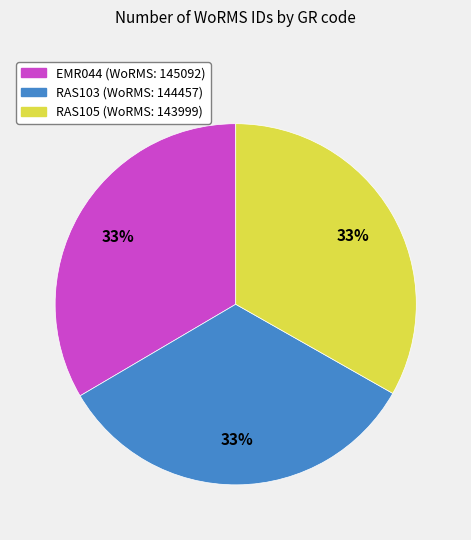

To the nearest percent, what is the average slice percentage?

33%